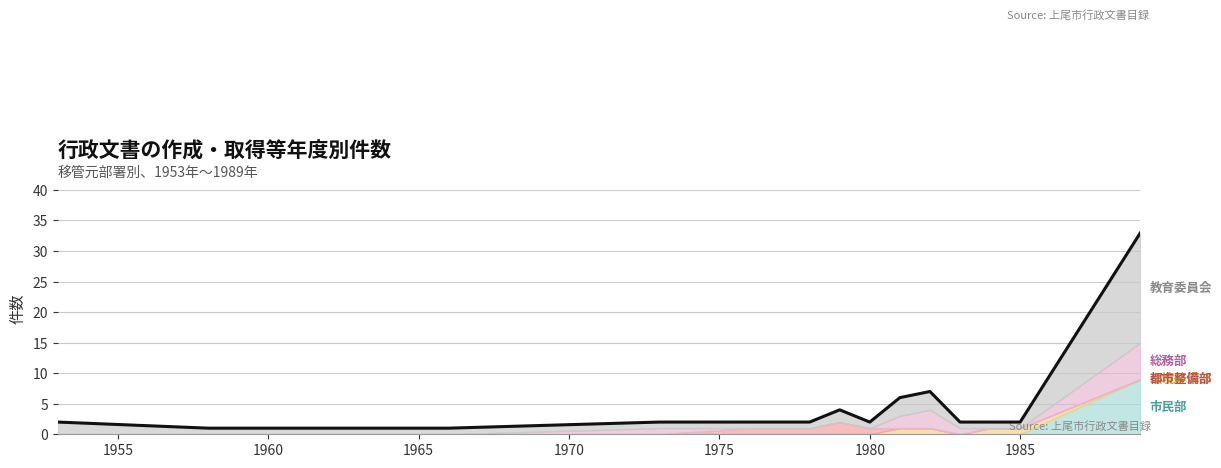

What is the value of the 13th point from the left?

2